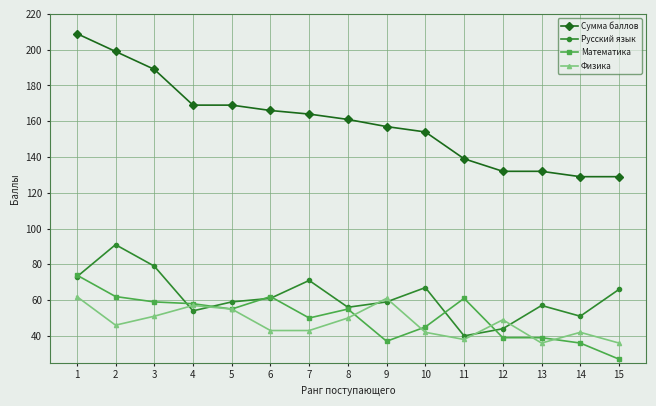

What are all the series names shown in the legend?

Сумма баллов, Русский язык, Математика, Физика